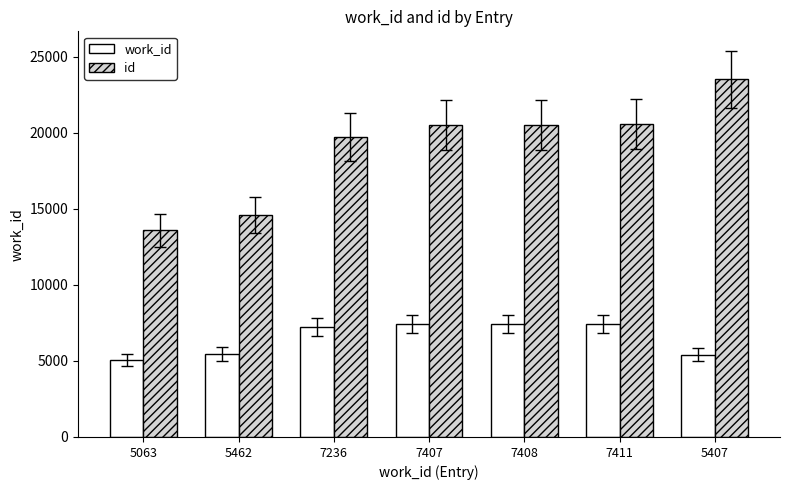

At how many categories does at least one series exceed 18195?

5